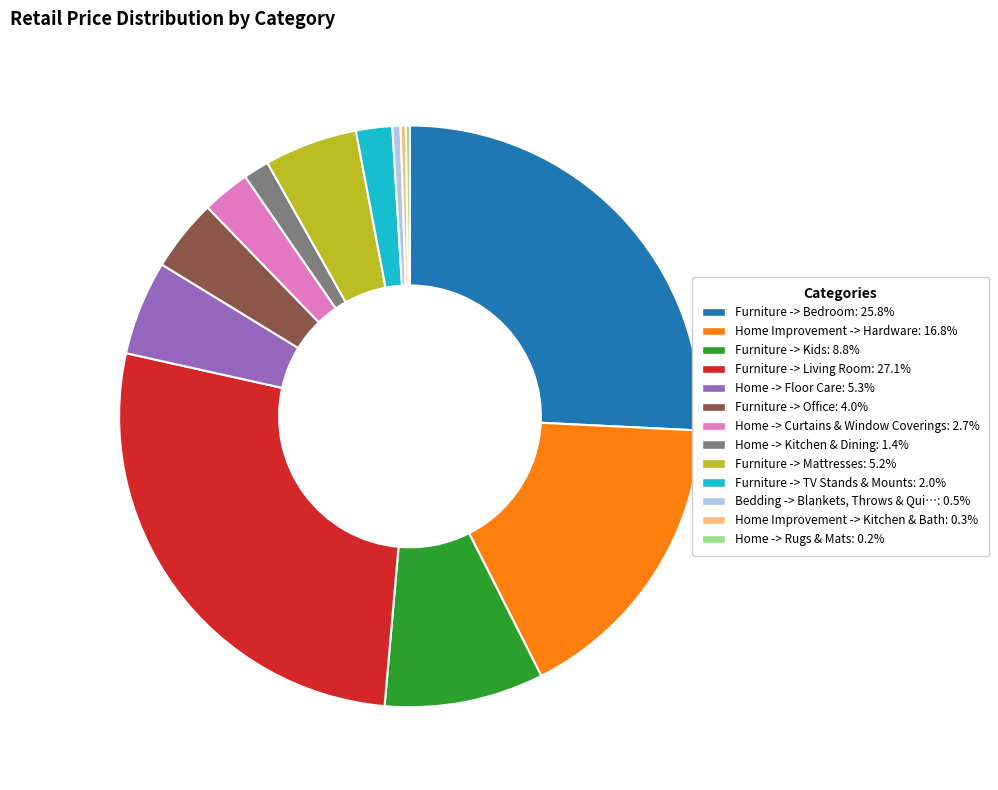

Is there any slice that represents more than half of the pie?

No